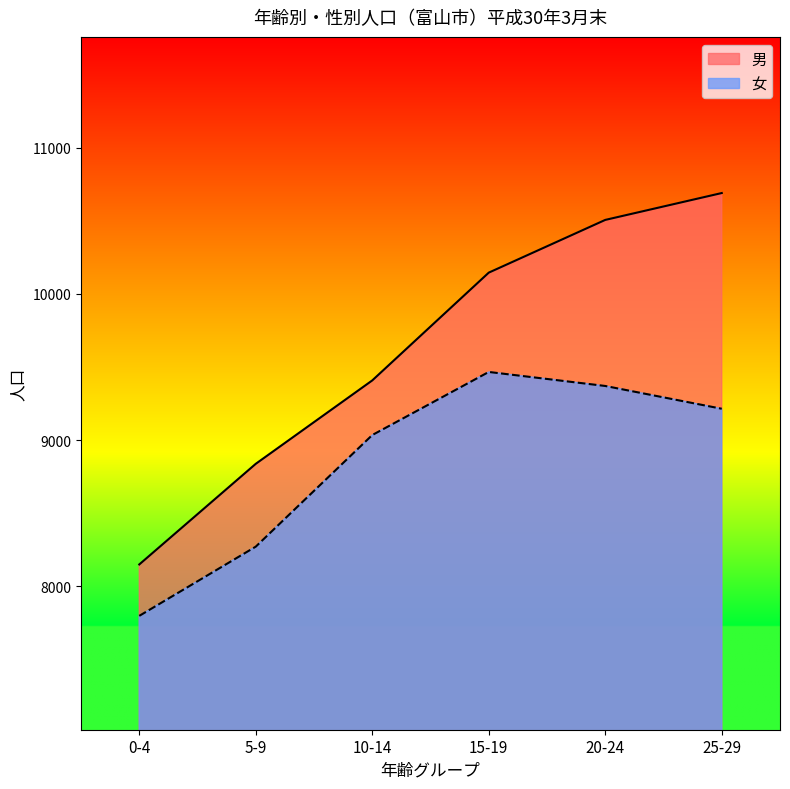

Between 5-9 and 10-14, which series saw the biggest shift?

女